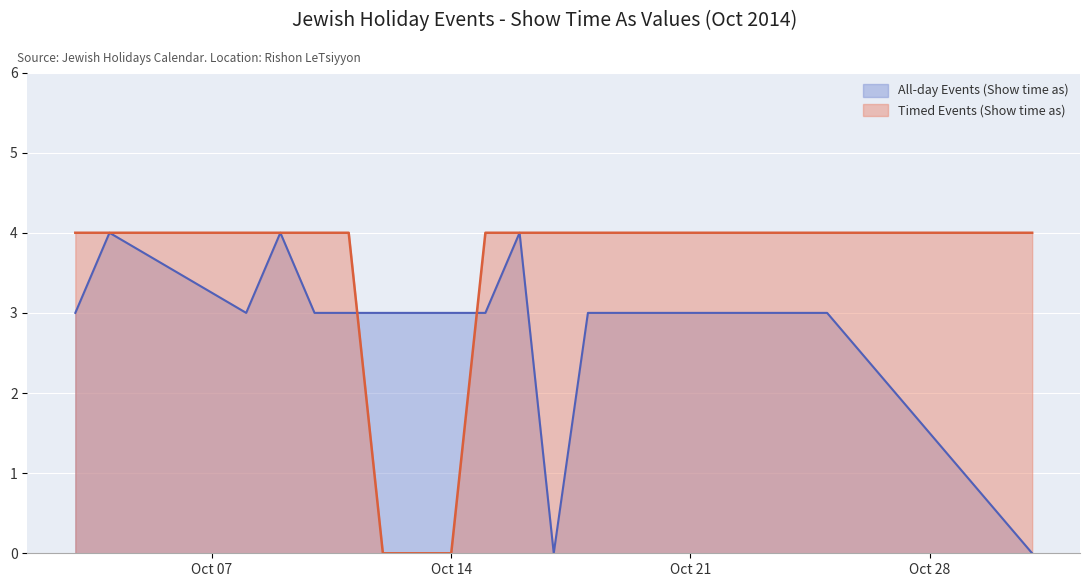

Rank the series by their average value, from highest to lowest.

Timed Events (Show time as), All-day Events (Show time as)